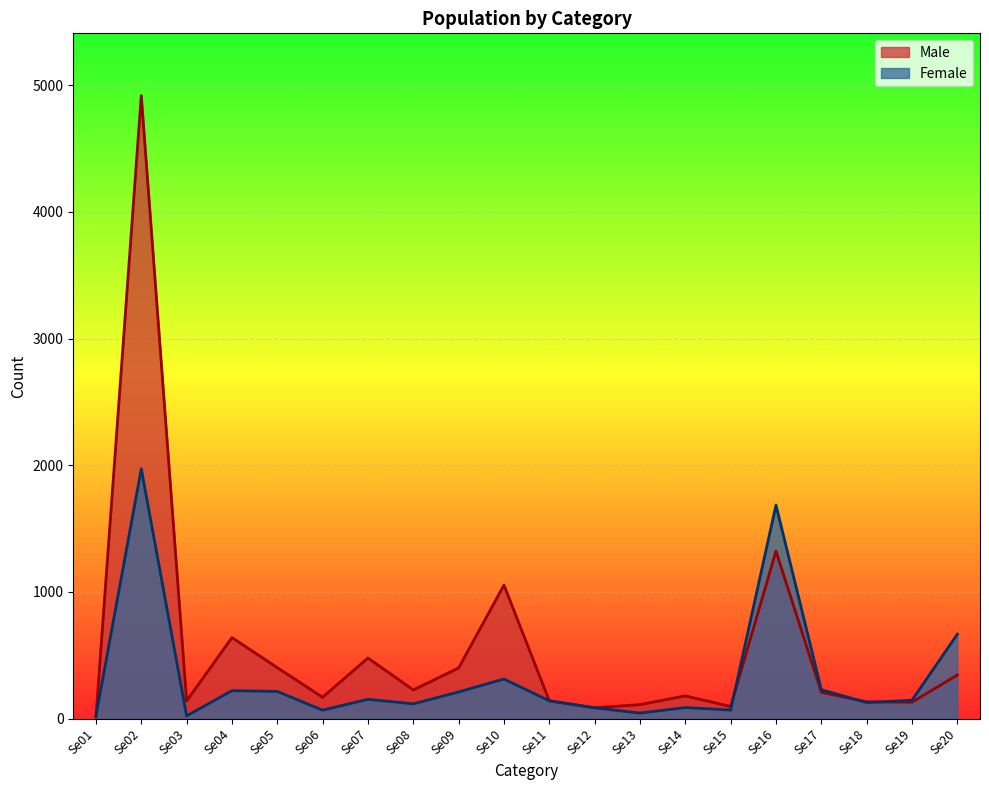

What is the sum of the Female values at Se14 and Se13?

130